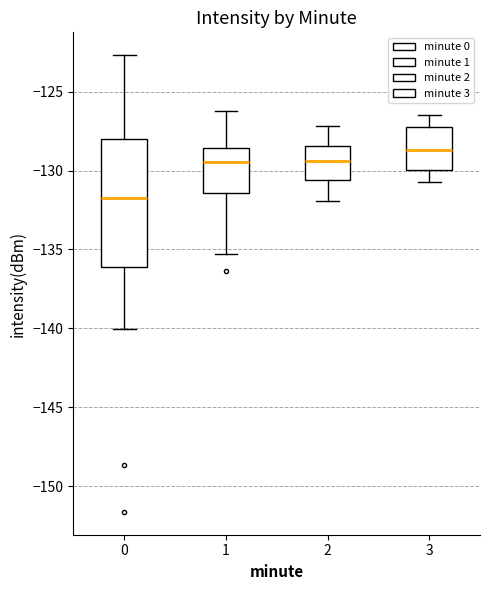

Reading left to right, transcribe this box plot: for each box, give where its median line is, the range the box spans, and where its two whiskers end, as read against the y-axis. The values are not printed on the chart, so give them approximately, as read against the axis.

0: median -131.5, box -136.0 to -128.0, whiskers -140.0 to -122.5
1: median -129.5, box -131.5 to -128.5, whiskers -135.5 to -126.0
2: median -129.5, box -130.5 to -128.5, whiskers -132.0 to -127.0
3: median -128.5, box -130.0 to -127.0, whiskers -130.5 to -126.5